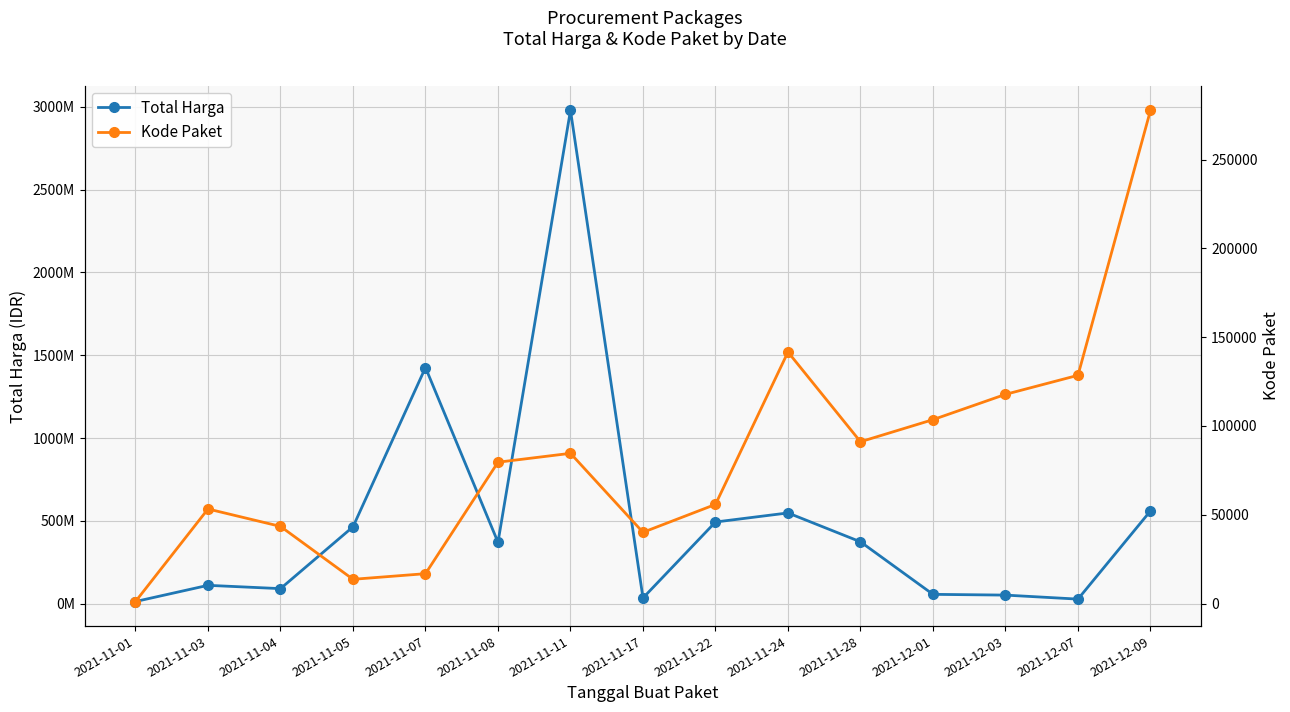

True or false: Total Harga and Kode Paket intersect in this chart.

False